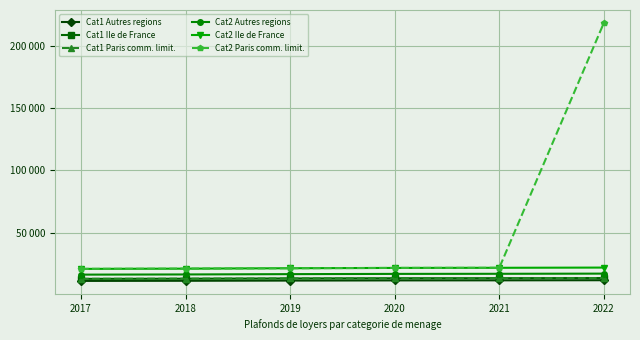

True or false: Cat1 Ile de France and Cat2 Paris comm. limit. intersect in this chart.

False